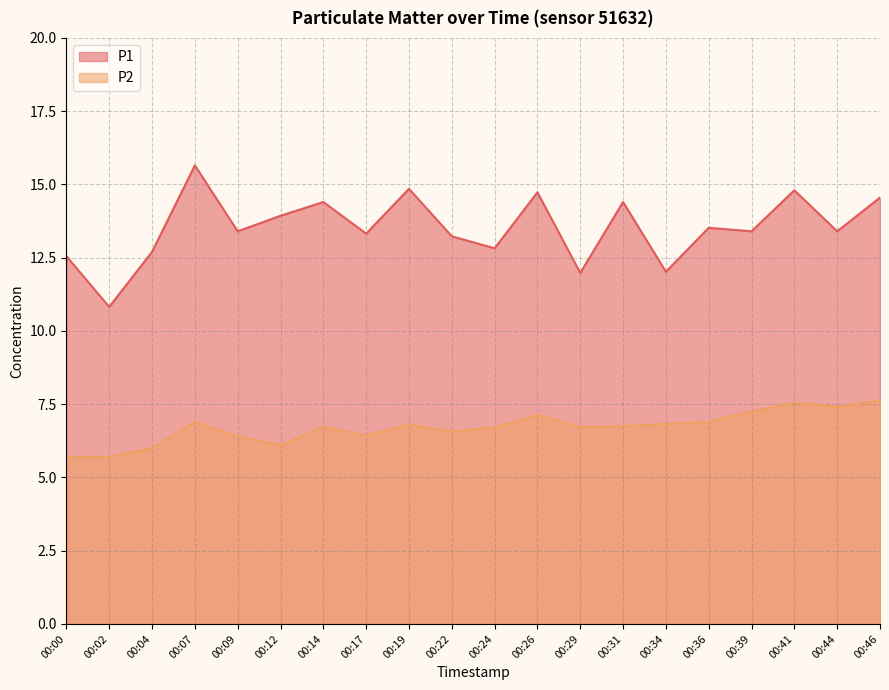

Which has a higher value, 00:04 or 00:02?

00:04